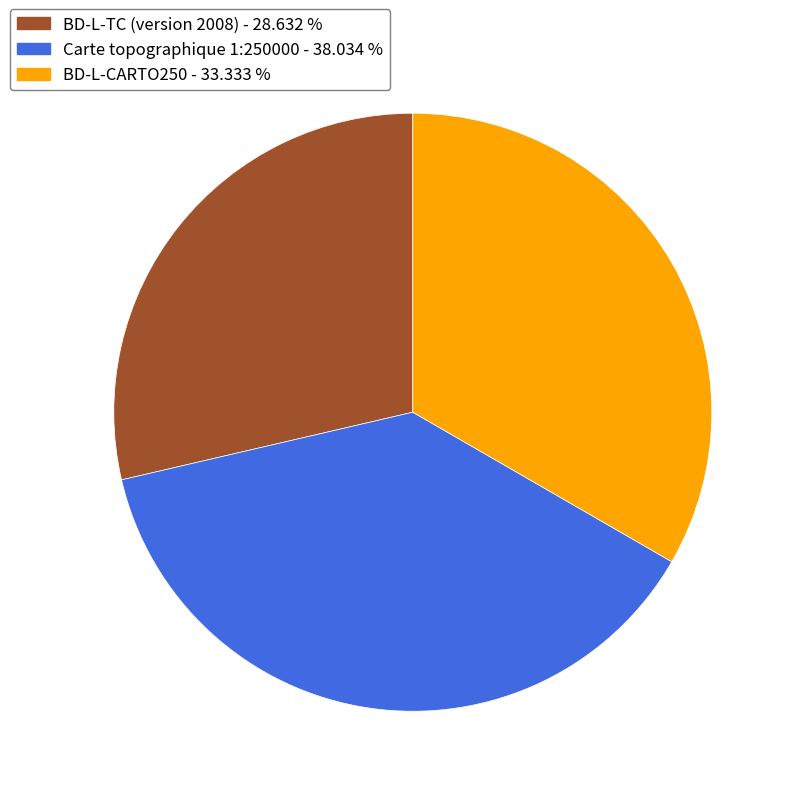

Is there any slice that represents more than half of the pie?

No